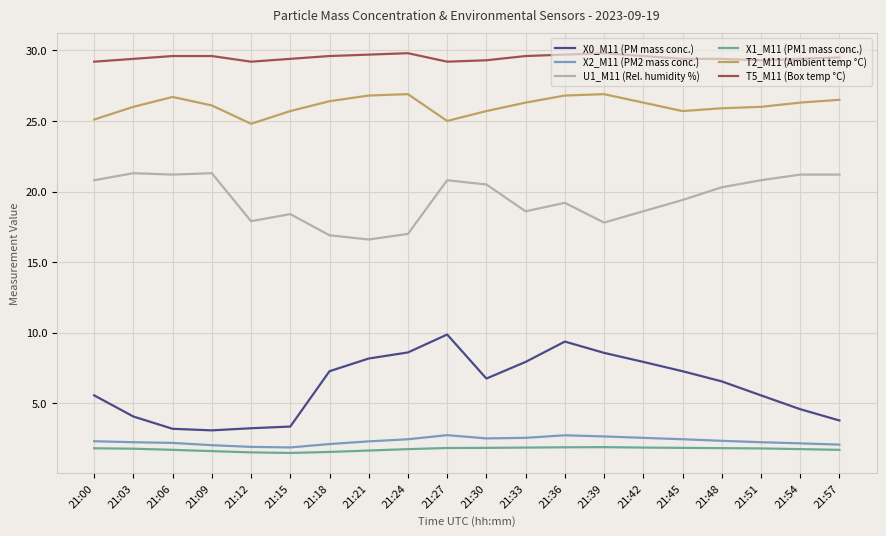

What is the difference between the maximum and minimum values in the X2_M11 (PM2 mass conc.) series?

0.9